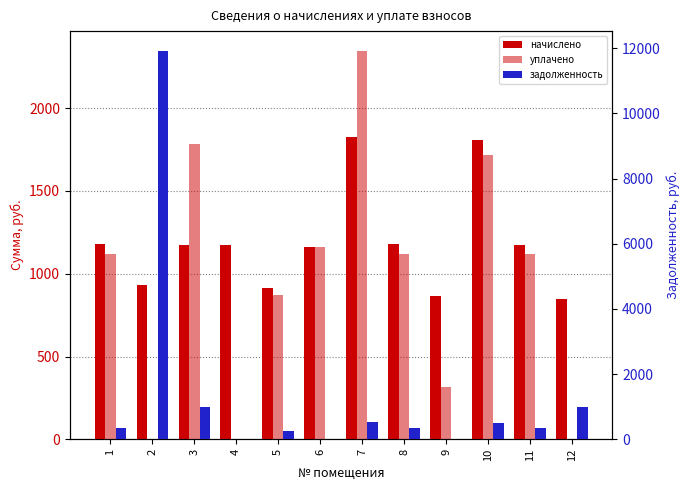

What is the maximum value shown in the chart?

11930.2